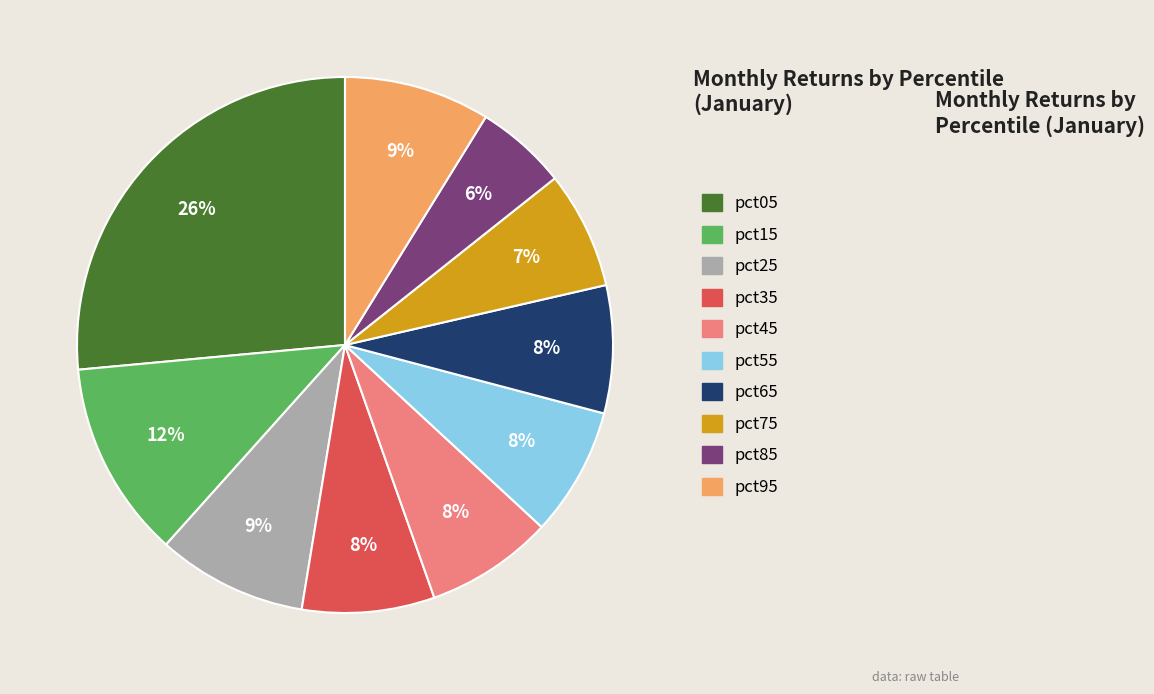

Does pct25 account for over 50% of the chart?

No